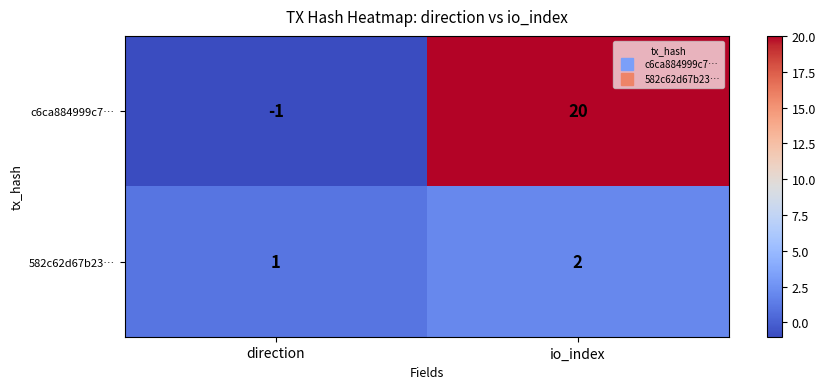

Between direction and io_index, which series saw the biggest shift?

c6ca884999c7…